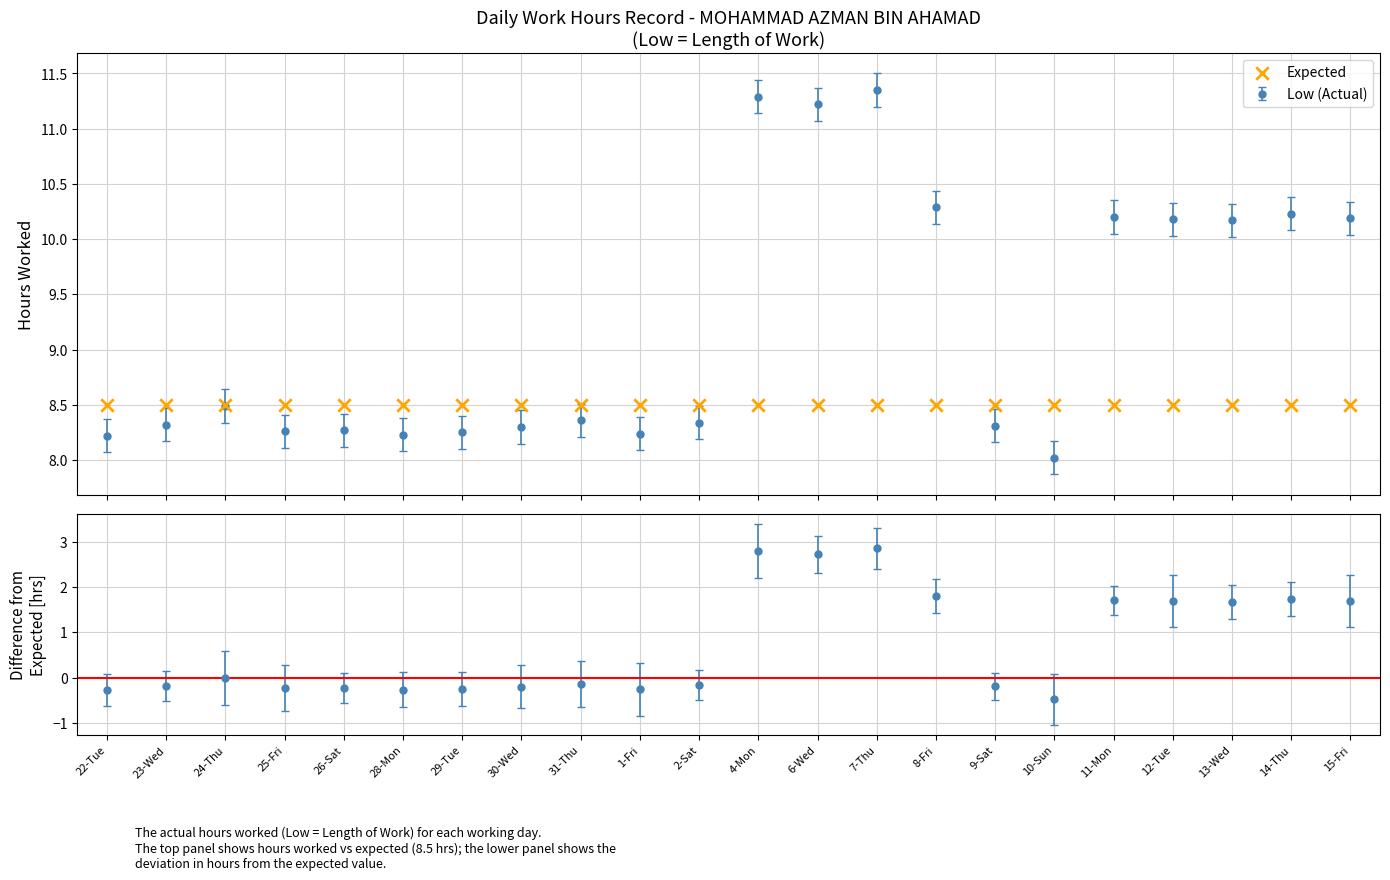

What is the ratio of the value at 14-Thu to the value at 30-Wed?

1.2